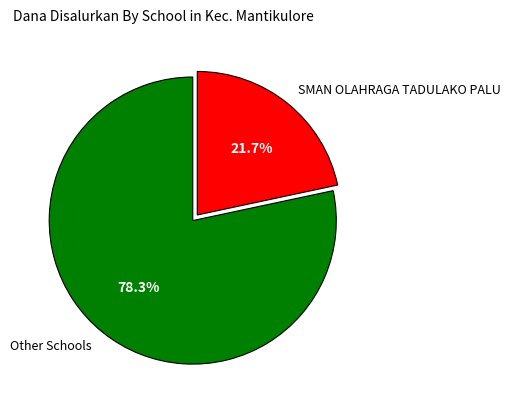

Rank the categories by value from lowest to highest.

SMAN OLAHRAGA TADULAKO PALU, Other Schools